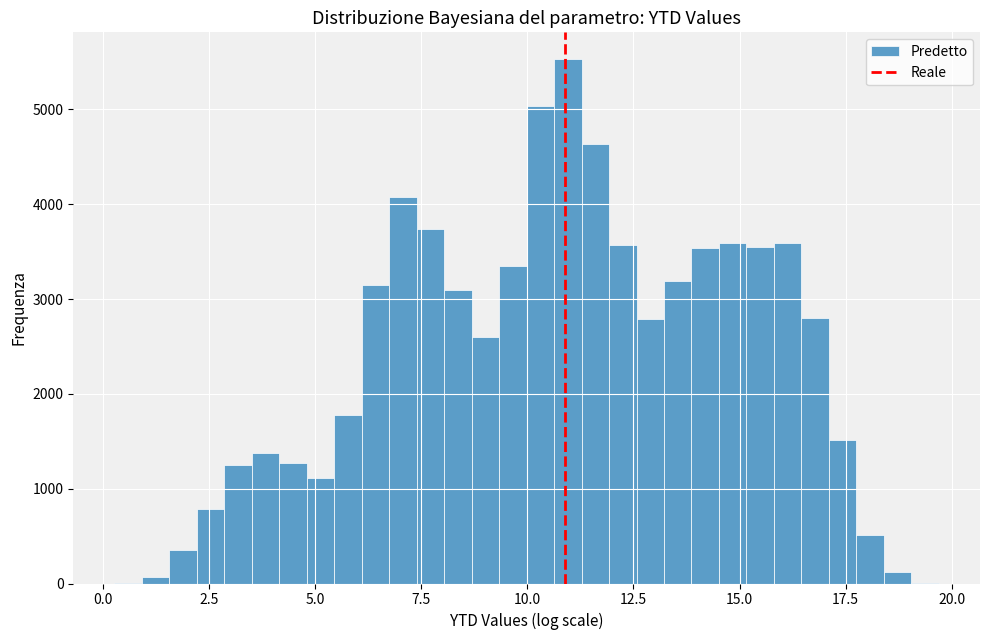

Around what value on the x-axis is the tallest bar? Give the approximate position of its centre, as read against the axis.

11.0